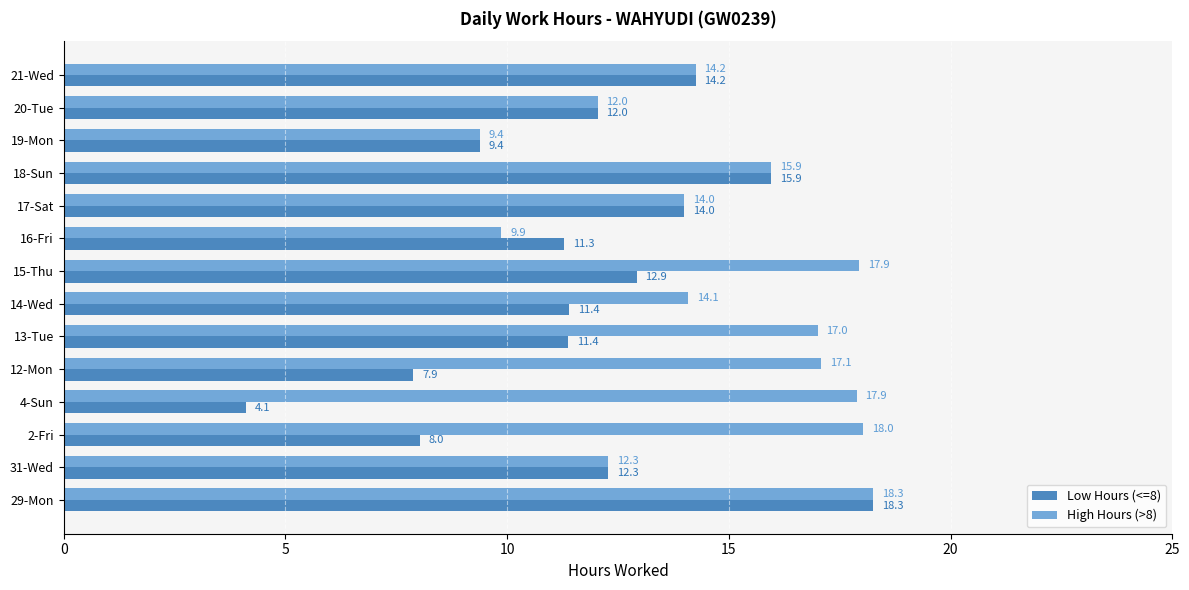

Which series has the largest total across all categories?

High Hours (>8)